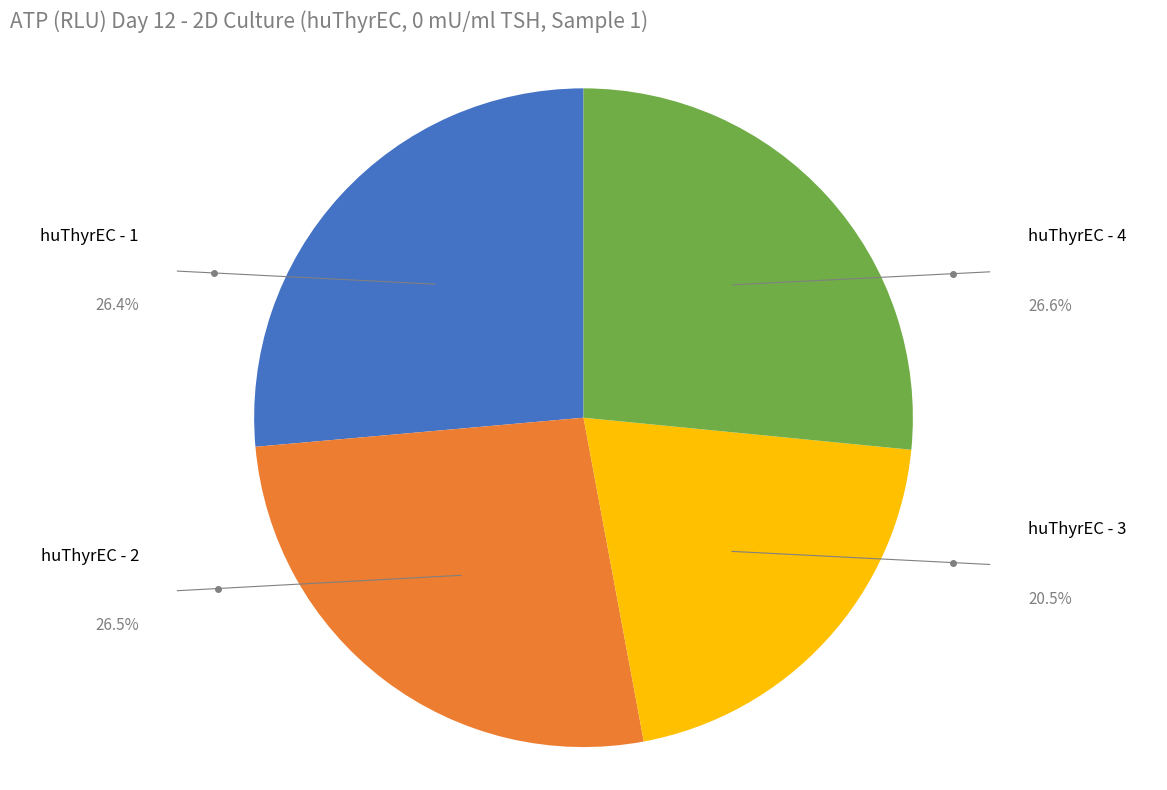

Does any single category account for the majority?

No